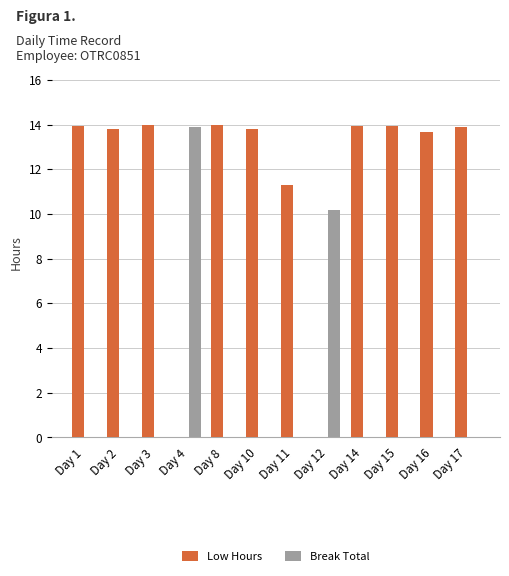

What is the greatest value displayed?

14.0